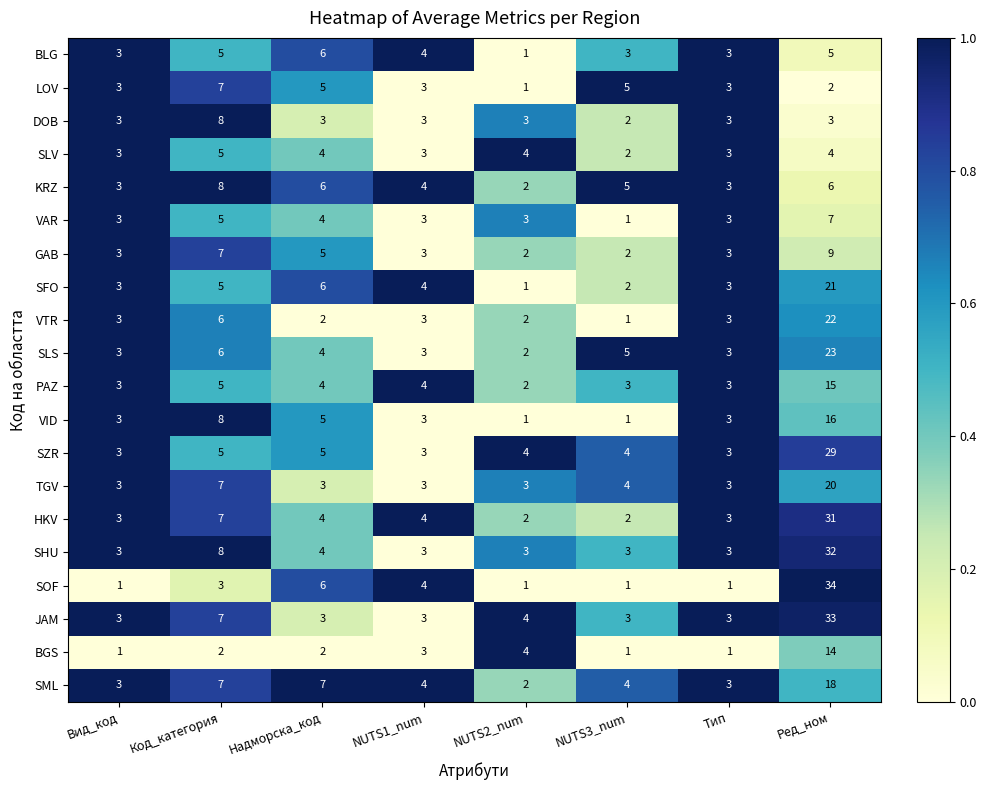

Is it true that KRZ equals 2 at Надморска_код?

False